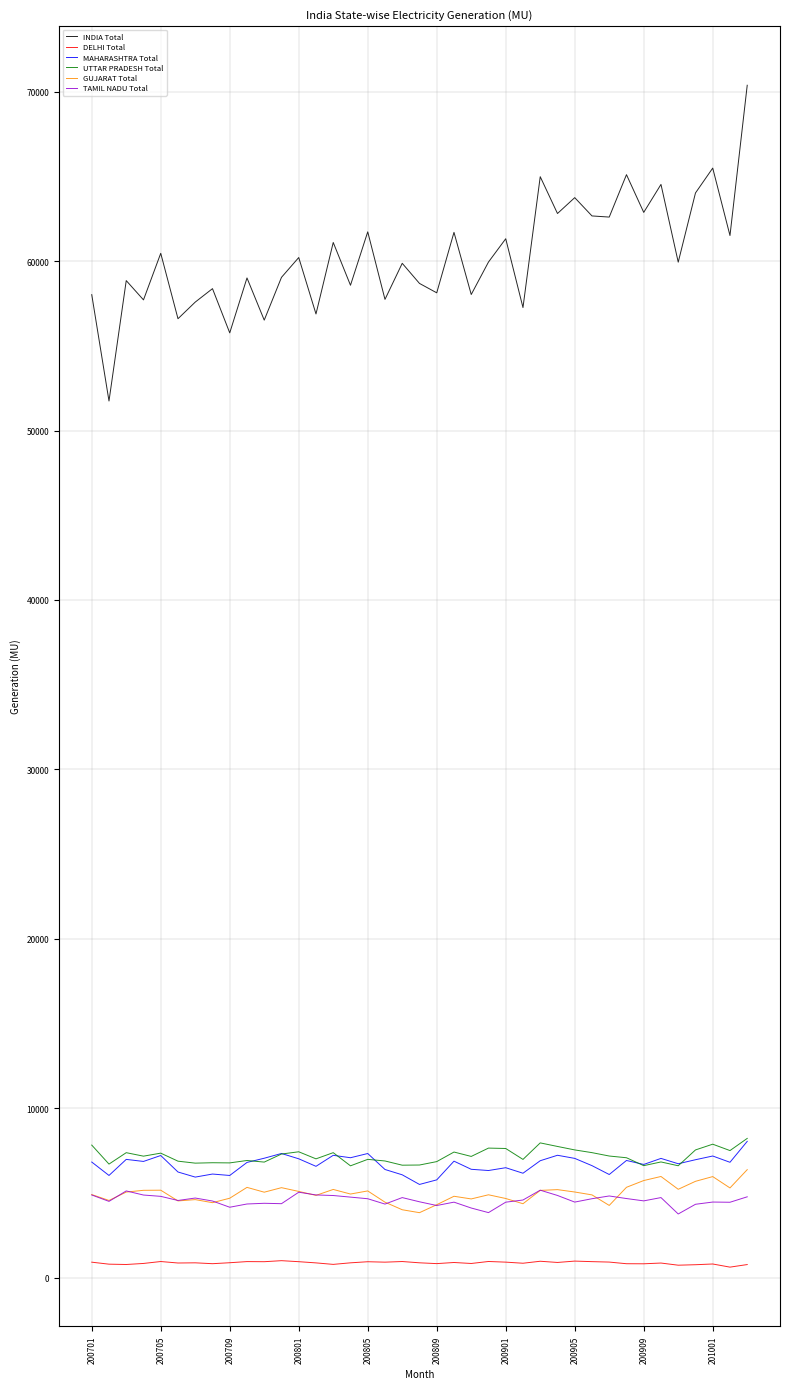

What is the minimum value for GUJARAT Total?

3851.7